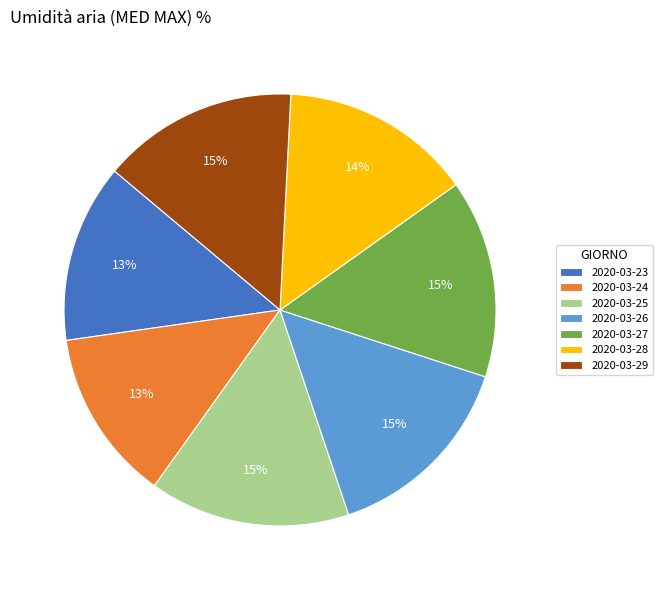

To the nearest percent, what portion does 2020-03-28 represent?

14%